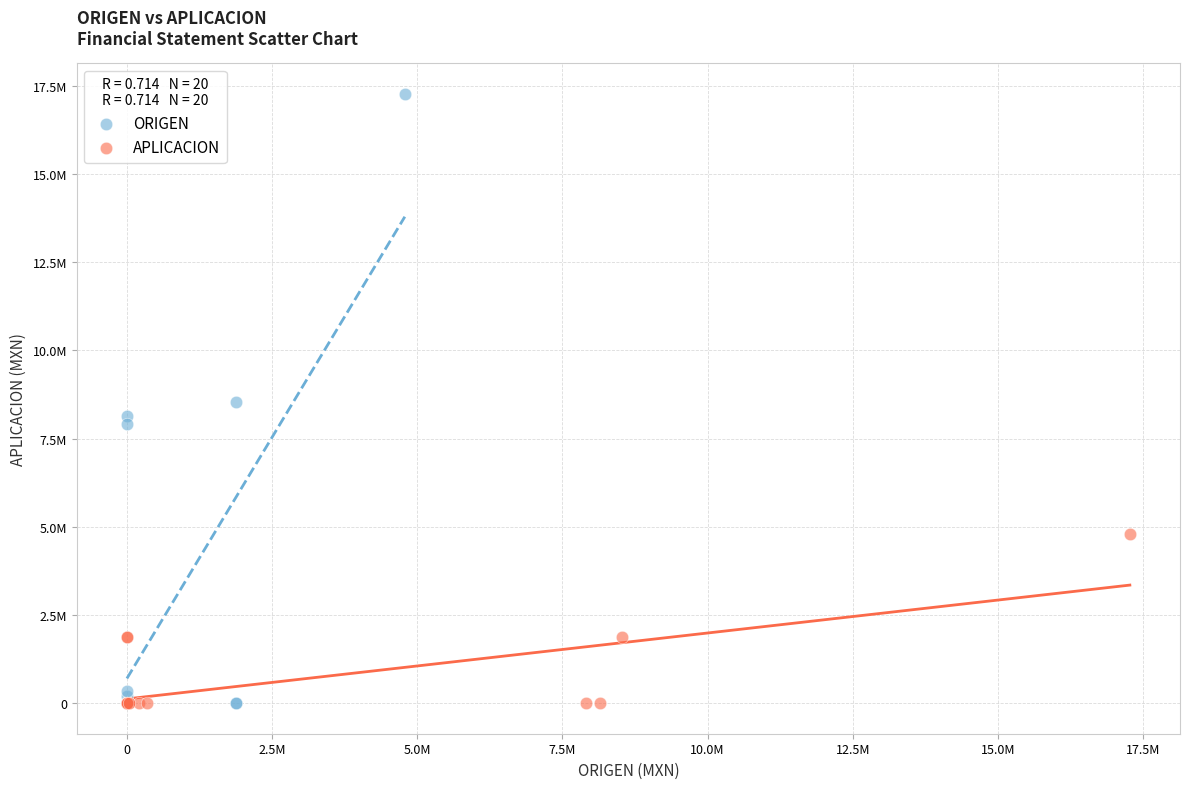

What are all the series names shown in the legend?

ORIGEN, APLICACION